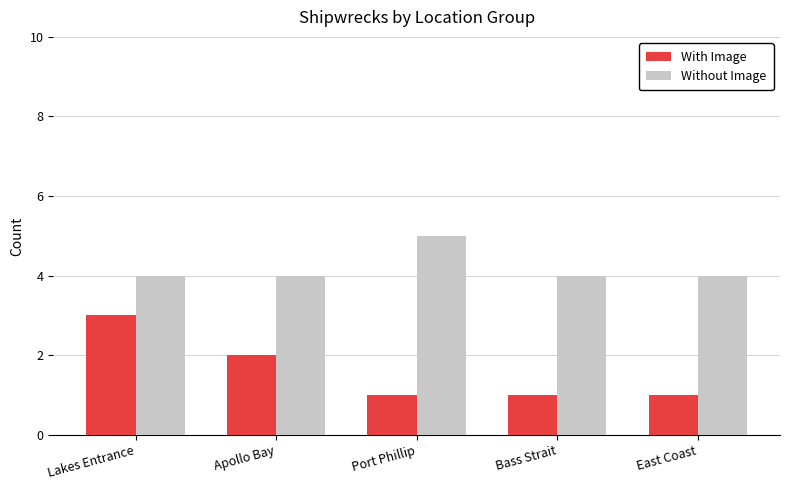

Which series has the largest total across all categories?

Without Image